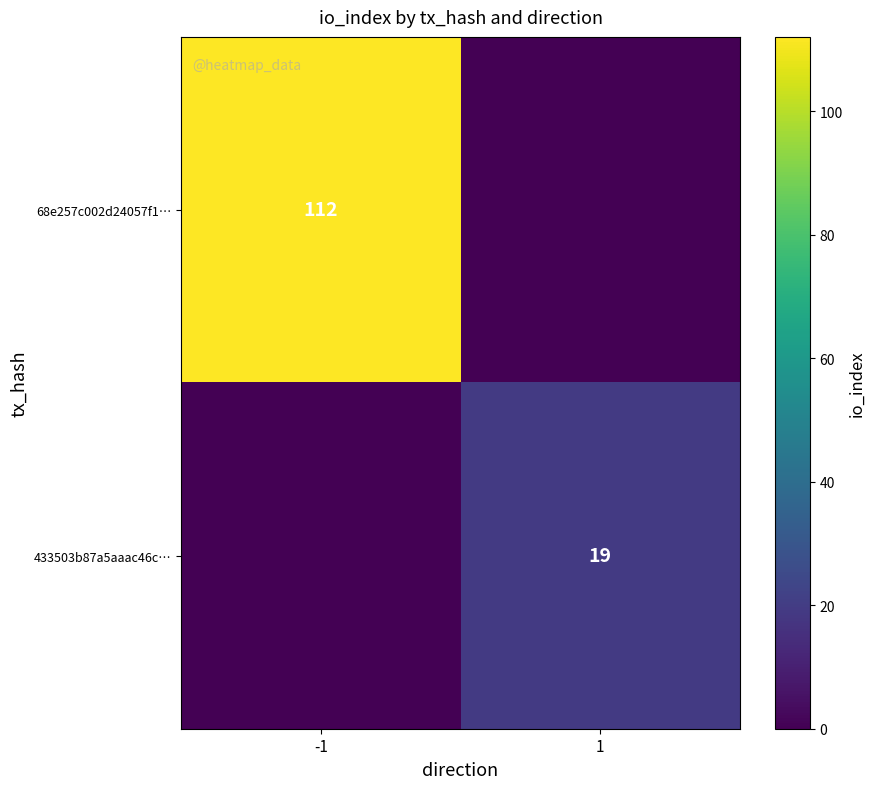

True or false: 68e257c002d24057f1… has a value of 112 at -1.

True